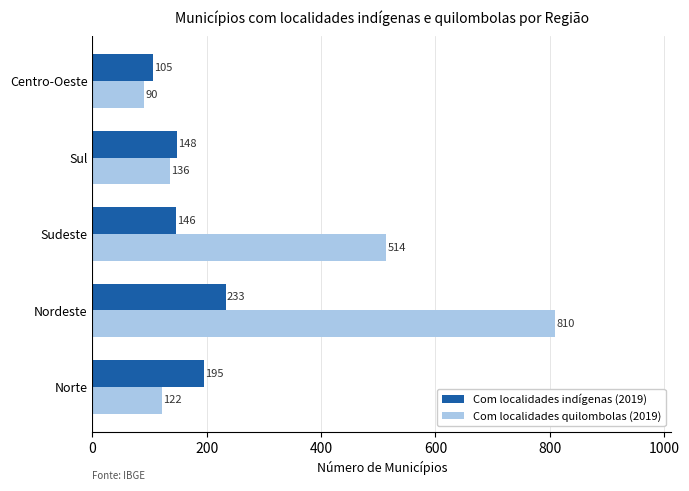

What is the maximum value shown in the chart?

810